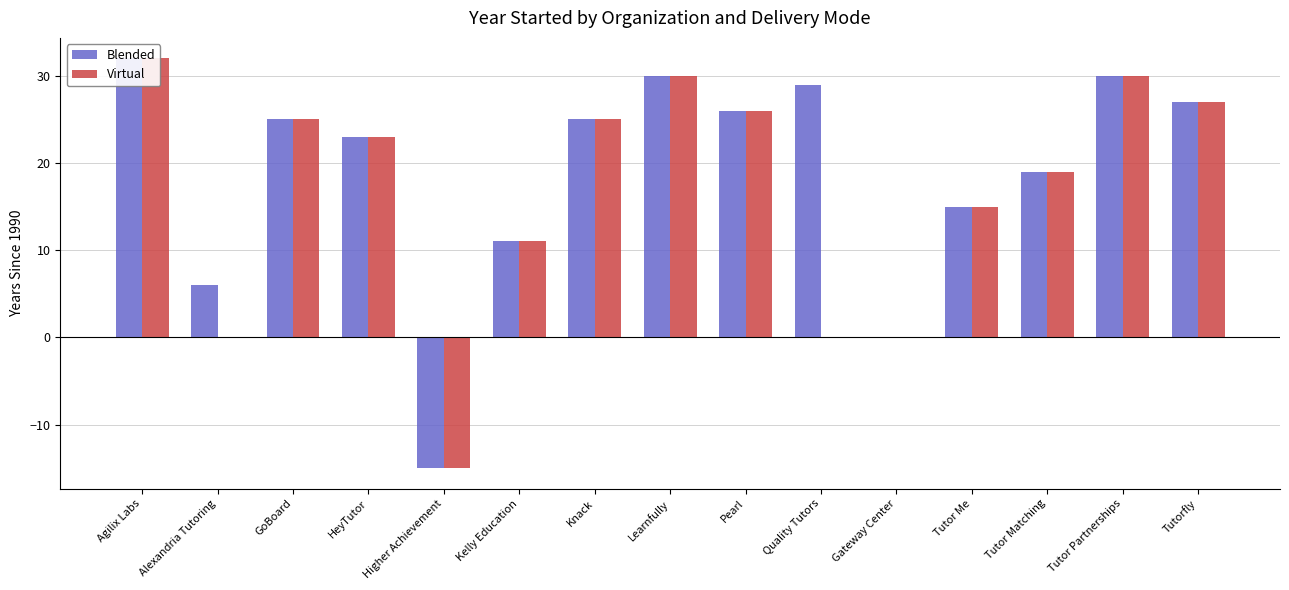

What is the average value of the Virtual series?

17